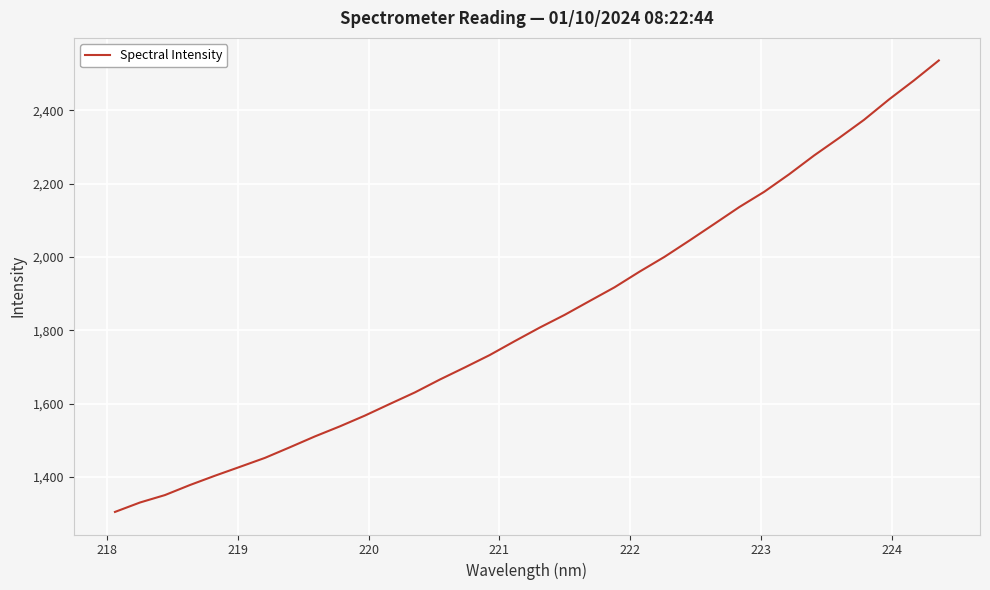

What is the minimum value shown in the chart?

1304.7